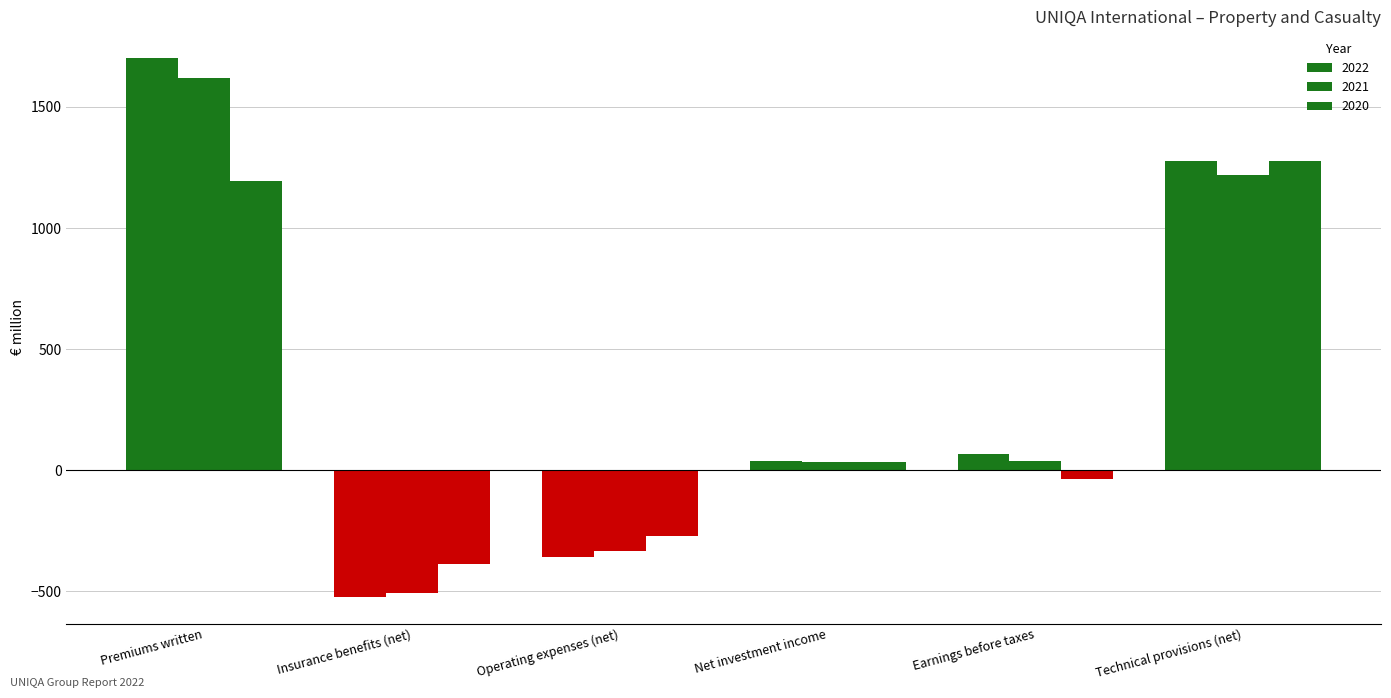

What is the difference between the second highest and minimum values in the 2020 series?

1578.8